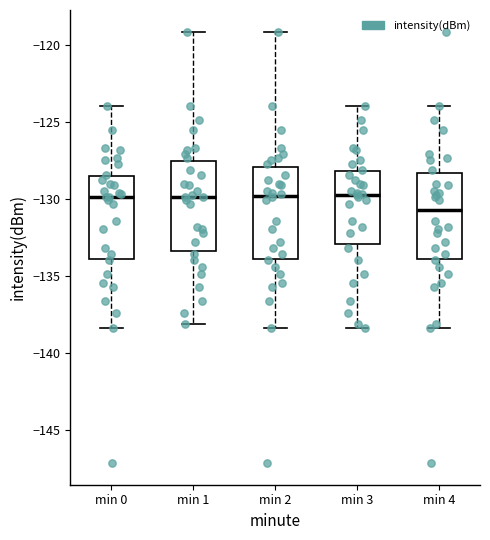

Reading left to right, transcribe this box plot: for each box, give where its median line is, the range the box spans, and where its two whiskers end, as read against the y-axis. The values are not printed on the chart, so give them approximately, as read against the axis.

min 0: median -130.0, box -134.0 to -128.5, whiskers -138.5 to -124.0
min 1: median -130.0, box -133.5 to -127.5, whiskers -138.0 to -119.0
min 2: median -130.0, box -134.0 to -128.0, whiskers -138.5 to -119.0
min 3: median -129.5, box -133.0 to -128.0, whiskers -138.5 to -124.0
min 4: median -130.5, box -134.0 to -128.5, whiskers -138.5 to -124.0